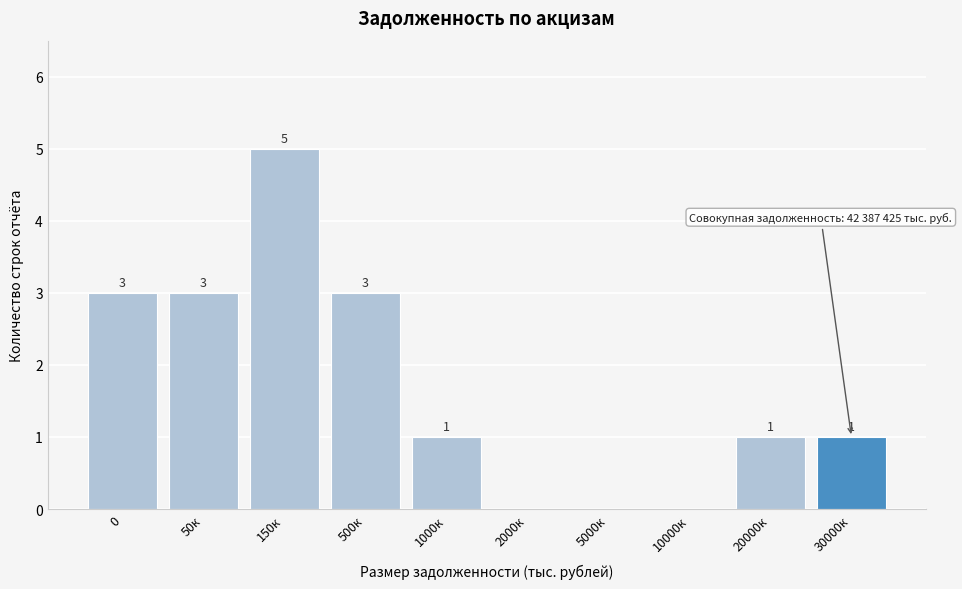

Reading left to right, transcribe all the data shown in this chart.

0=3	50к=3	150к=5	500к=3	1000к=1	2000к=0	5000к=0	10000к=0	20000к=1	30000к=1